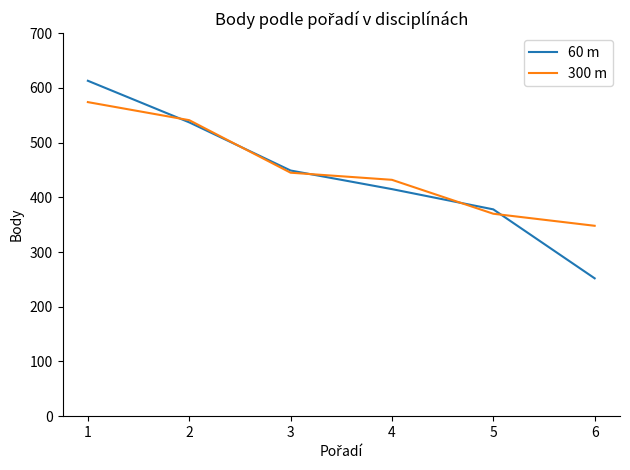

Reading left to right, extract all data points from this chart.

60 m: 613	537	449	415	378	252
300 m: 574	541	445	432	370	348